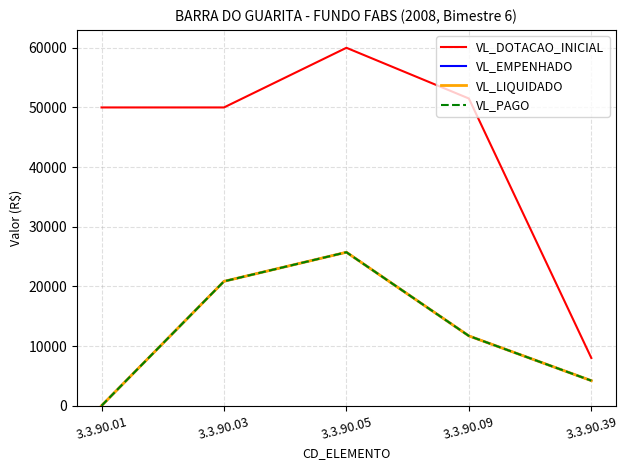

At which label is VL_DOTACAO_INICIAL closest to 34000?

3.3.90.01